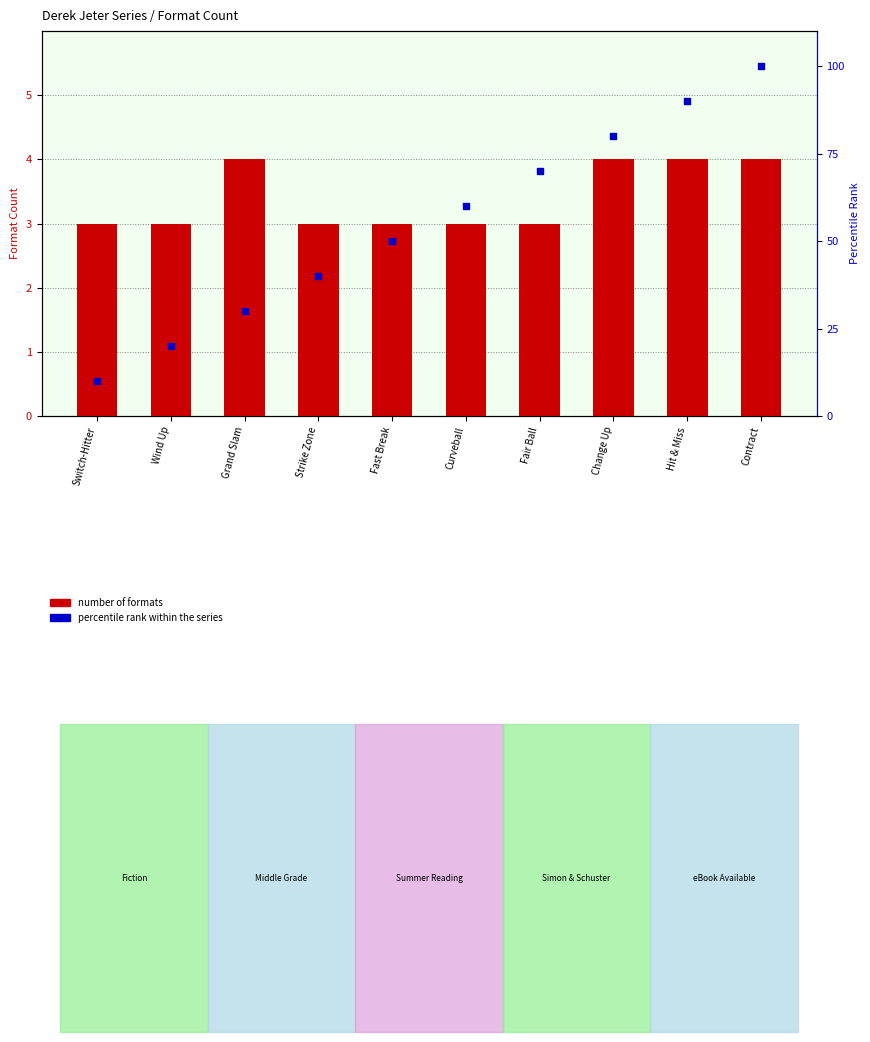

Which series contains the lowest Y value?

number of formats